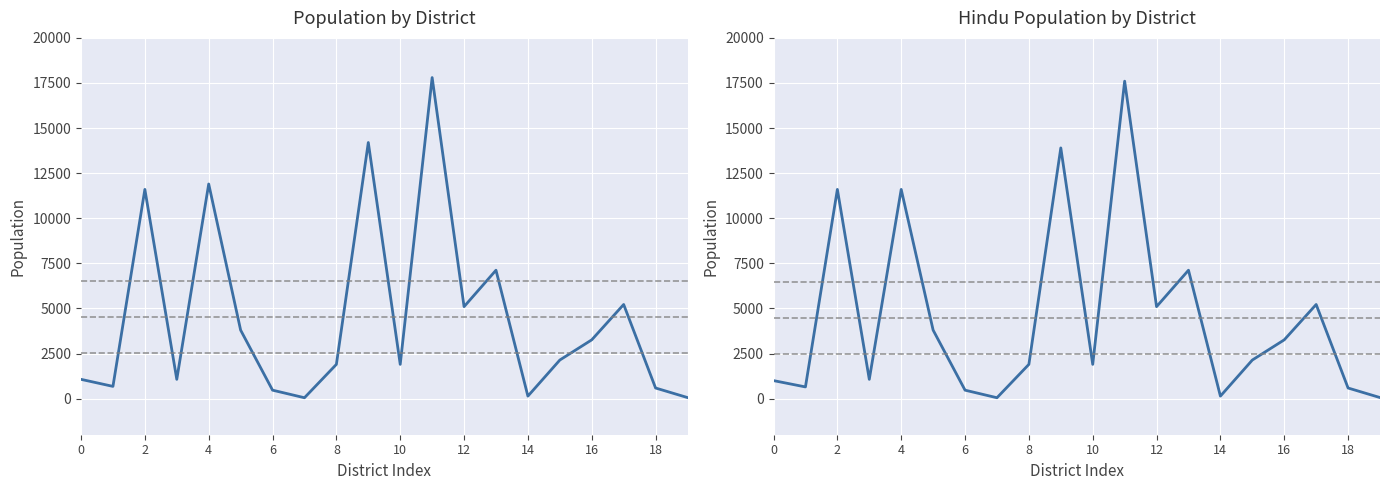

True or false: Hindu Population has more than 2 points higher than both neighbors.

True